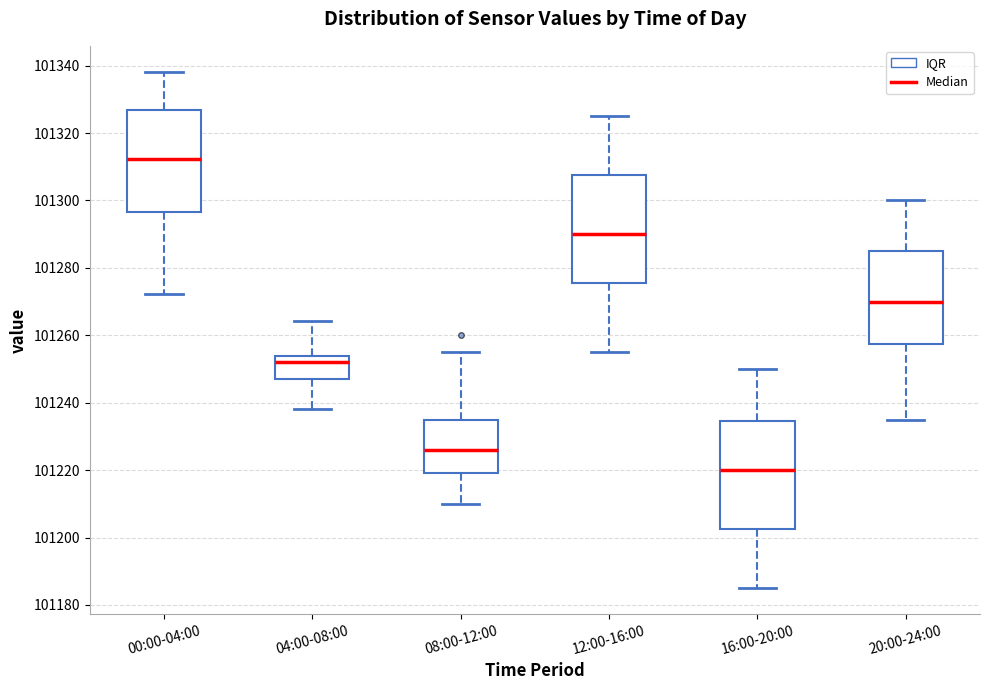

Reading left to right, transcribe this box plot: for each box, give where its median line is, the range the box spans, and where its two whiskers end, as read against the y-axis. The values are not printed on the chart, so give them approximately, as read against the axis.

00:00-04:00: median 101312, box 101296 to 101326, whiskers 101272 to 101338
04:00-08:00: median 101252, box 101248 to 101254, whiskers 101238 to 101264
08:00-12:00: median 101226, box 101220 to 101236, whiskers 101210 to 101256
12:00-16:00: median 101290, box 101276 to 101308, whiskers 101256 to 101326
16:00-20:00: median 101220, box 101202 to 101234, whiskers 101186 to 101250
20:00-24:00: median 101270, box 101258 to 101286, whiskers 101236 to 101300